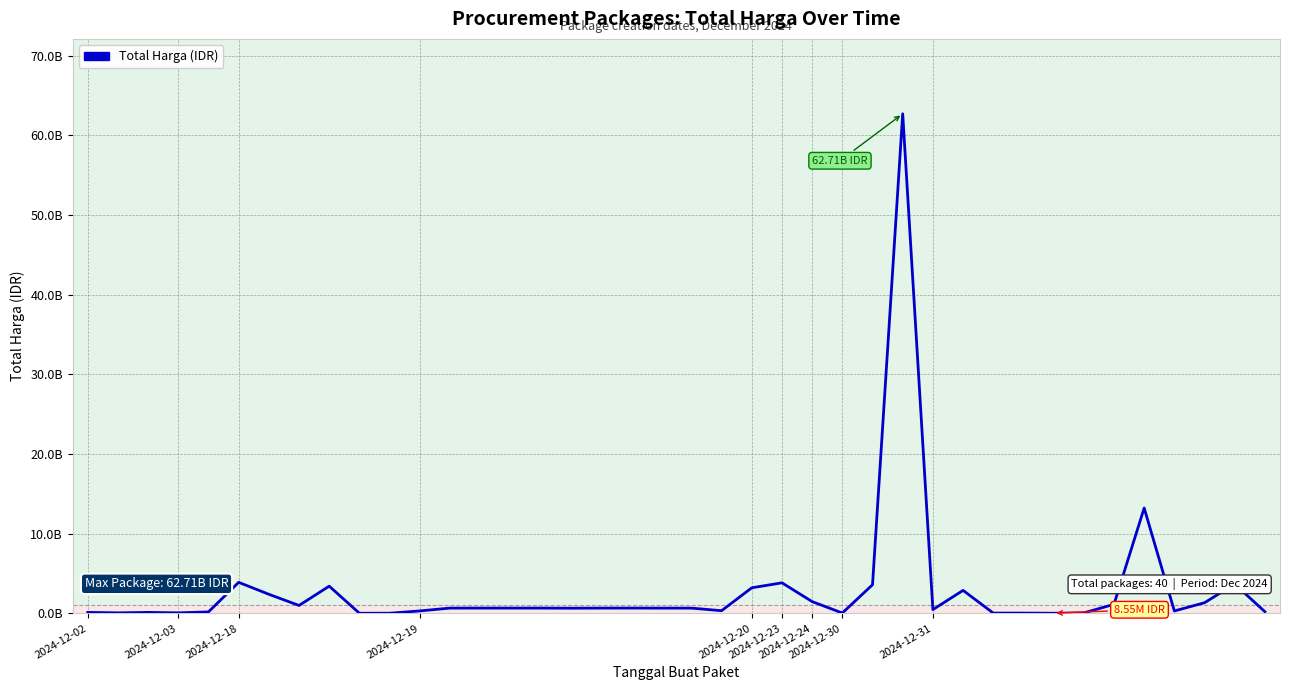

True or false: there are more than 2 points higher than both neighbors.

True